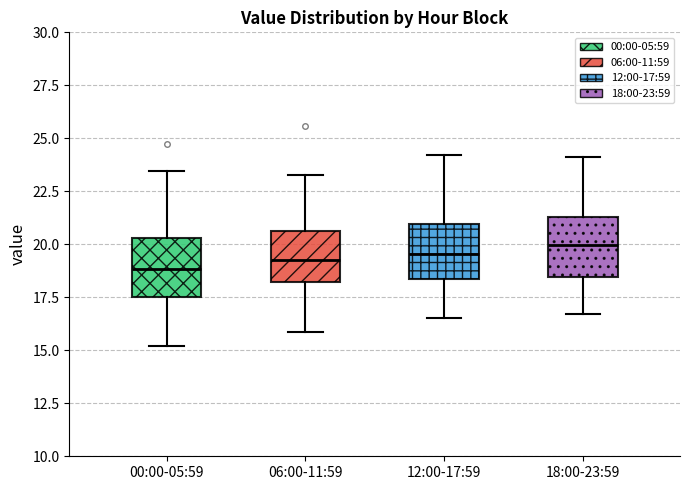

Reading left to right, read every box against the y-axis: the position of its median line, the range the box covers, and the ends of its whiskers. The values are not printed on the chart, so give them approximately, as read against the axis.

00:00-05:59: median 19.0, box 17.5 to 20.5, whiskers 15.0 to 23.5
06:00-11:59: median 19.5, box 18.0 to 20.5, whiskers 16.0 to 23.5
12:00-17:59: median 19.5, box 18.5 to 21.0, whiskers 16.5 to 24.0
18:00-23:59: median 20.0, box 18.5 to 21.5, whiskers 16.5 to 24.0